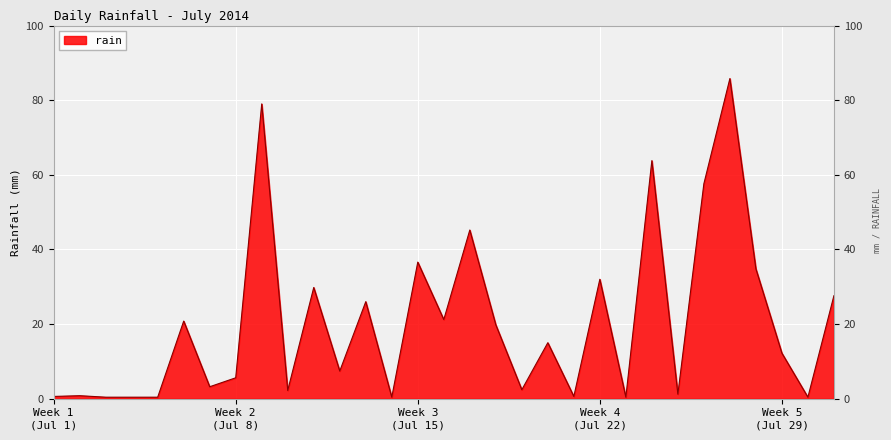

What is the smallest value displayed?

0.4